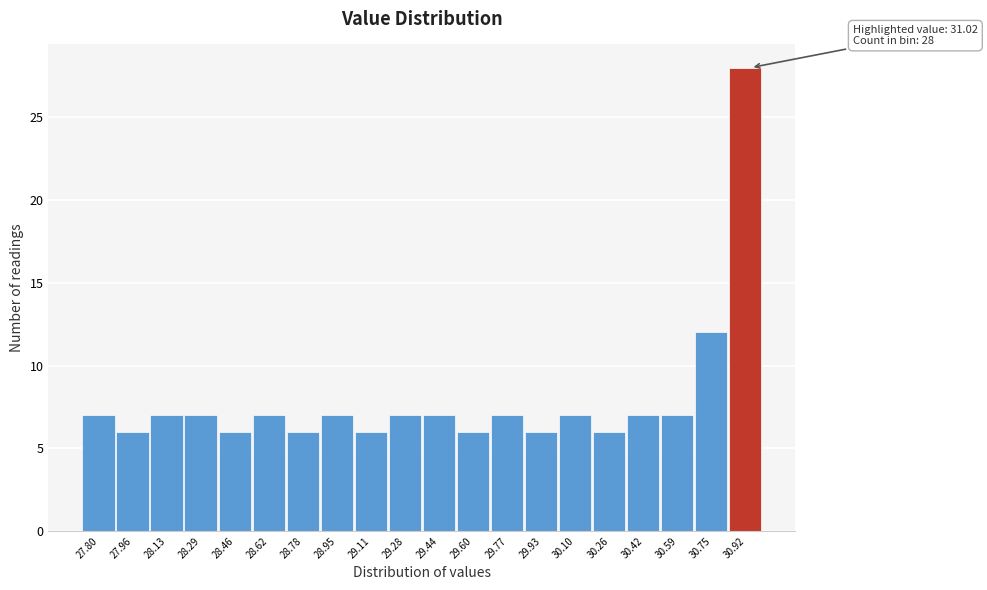

Reading left to right, transcribe all the data shown in this chart.

27.80=7	27.96=6	28.13=7	28.29=7	28.46=6	28.62=7	28.78=6	28.95=7	29.11=6	29.28=7	29.44=7	29.60=6	29.77=7	29.93=6	30.10=7	30.26=6	30.42=7	30.59=7	30.75=12	30.92=28